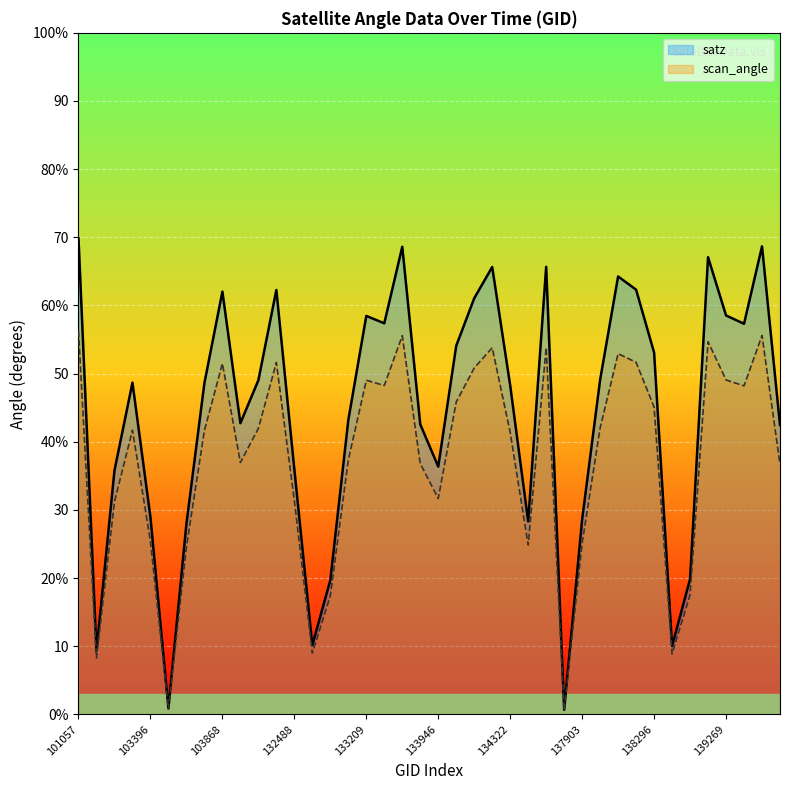

Is the value of scan_angle at 139283 greater than the value of satz at 104346?

Yes